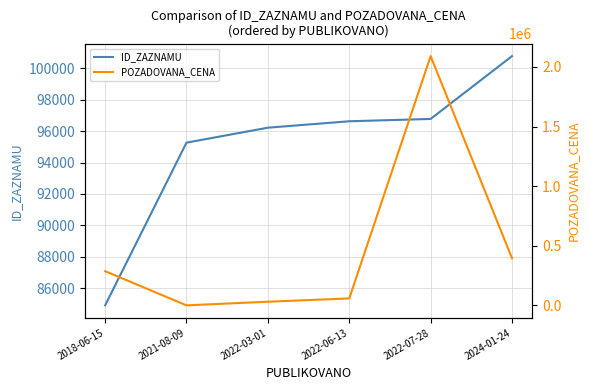

Where does the ID_ZAZNAMU series first go above 96622?

2022-07-28